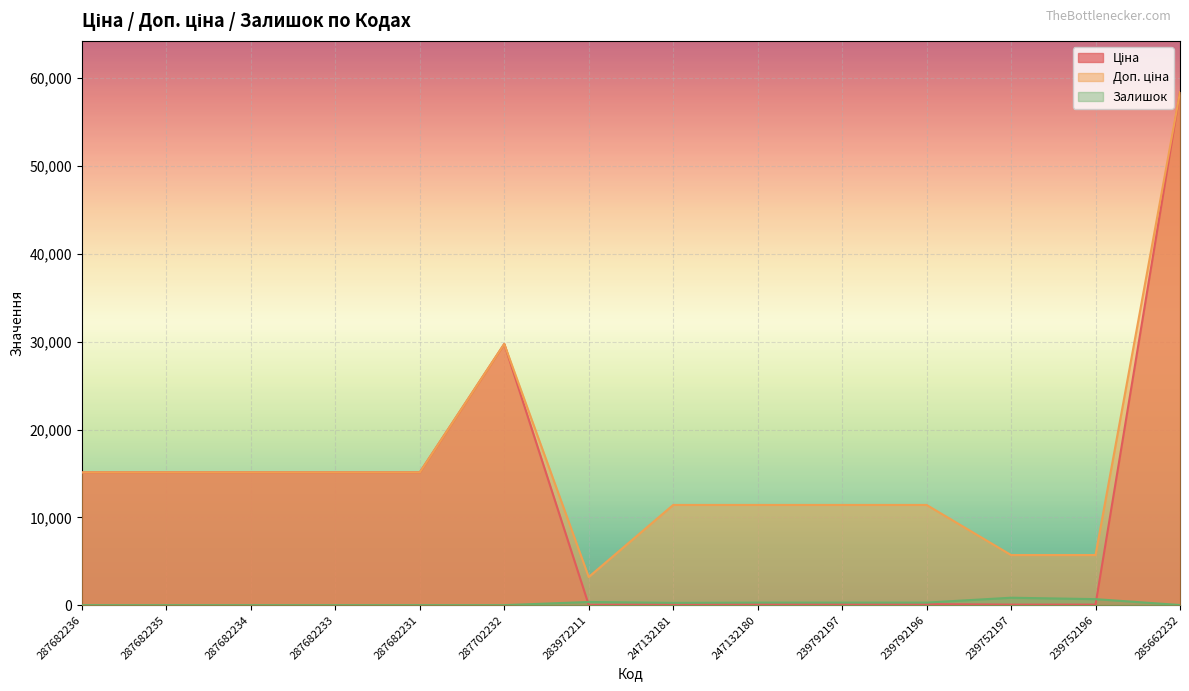

How many data points in Доп. ціна are above 15120?

2